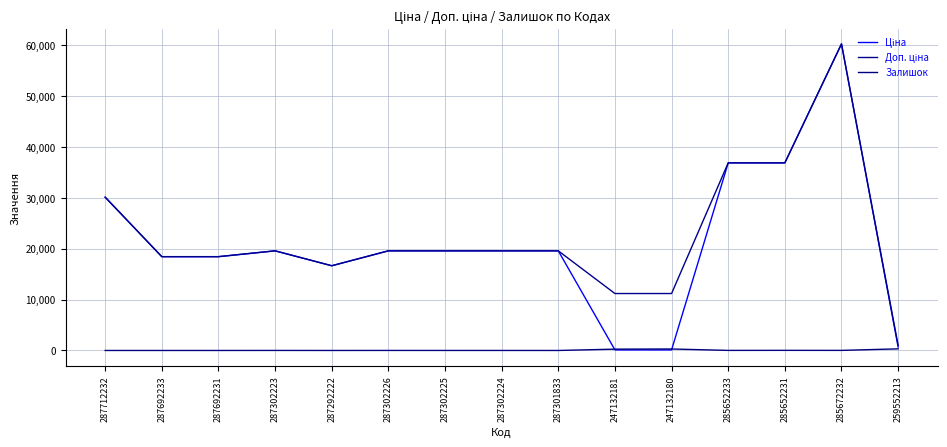

What is the greatest value displayed?

60205.6